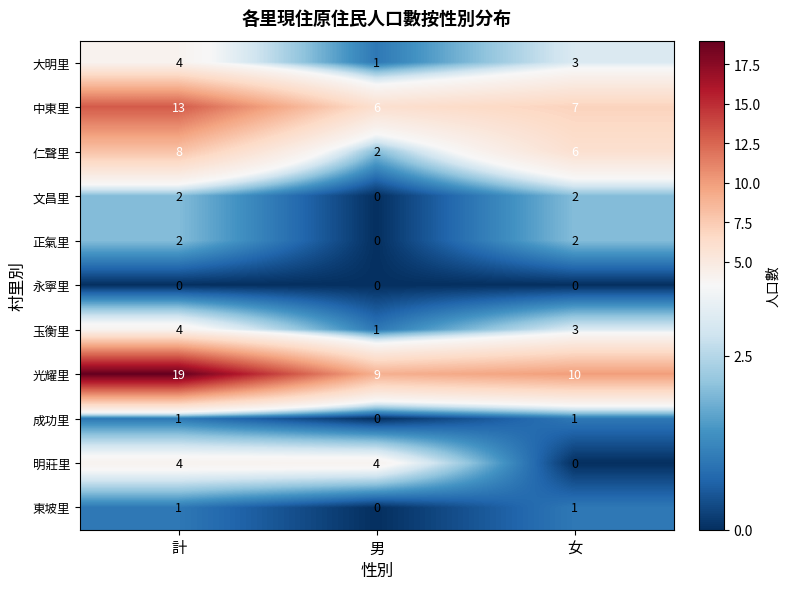

What is the difference between the 明莊里 values at 女 and 計?

4